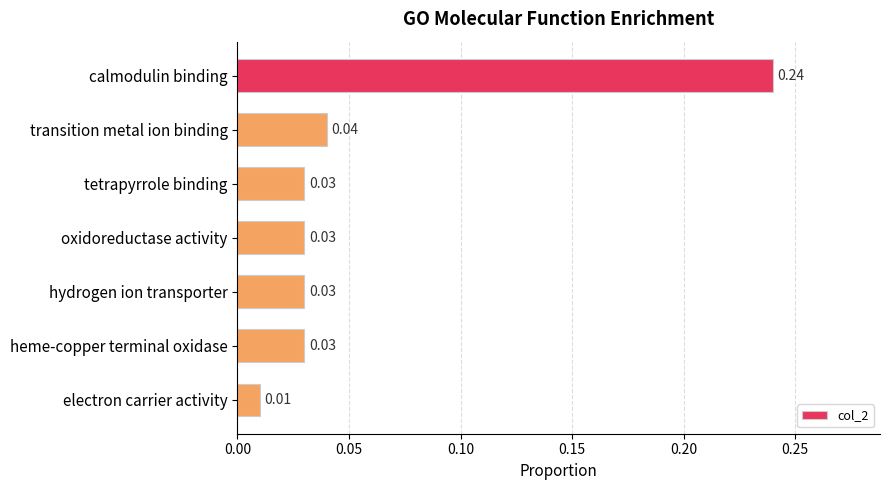

Which category has the lowest value across all series?

electron carrier activity